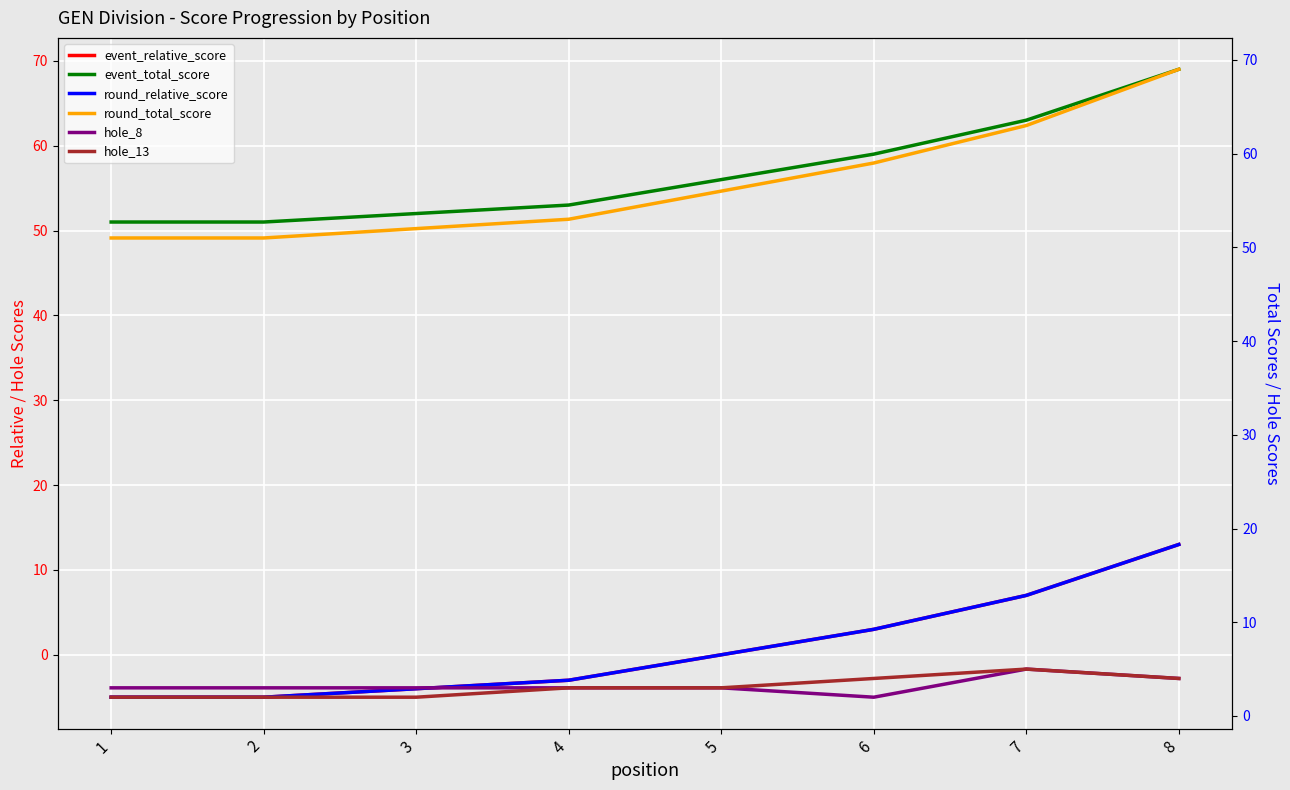

Between 1 and 6, which series saw the biggest shift?

event_relative_score